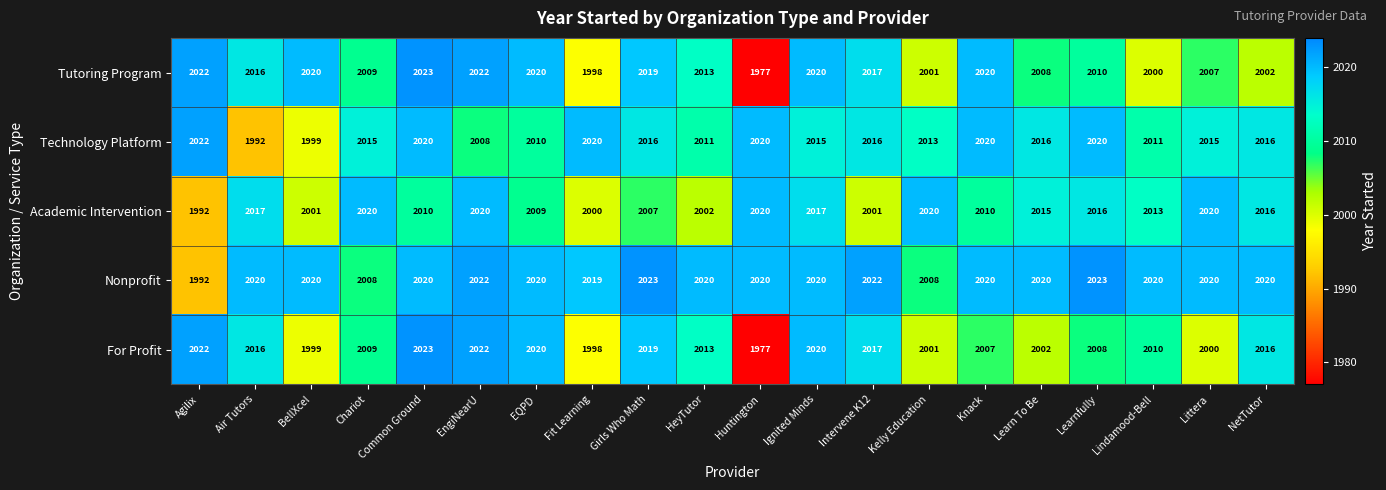

Which category has the highest value in the Tutoring Program series?

Common Ground